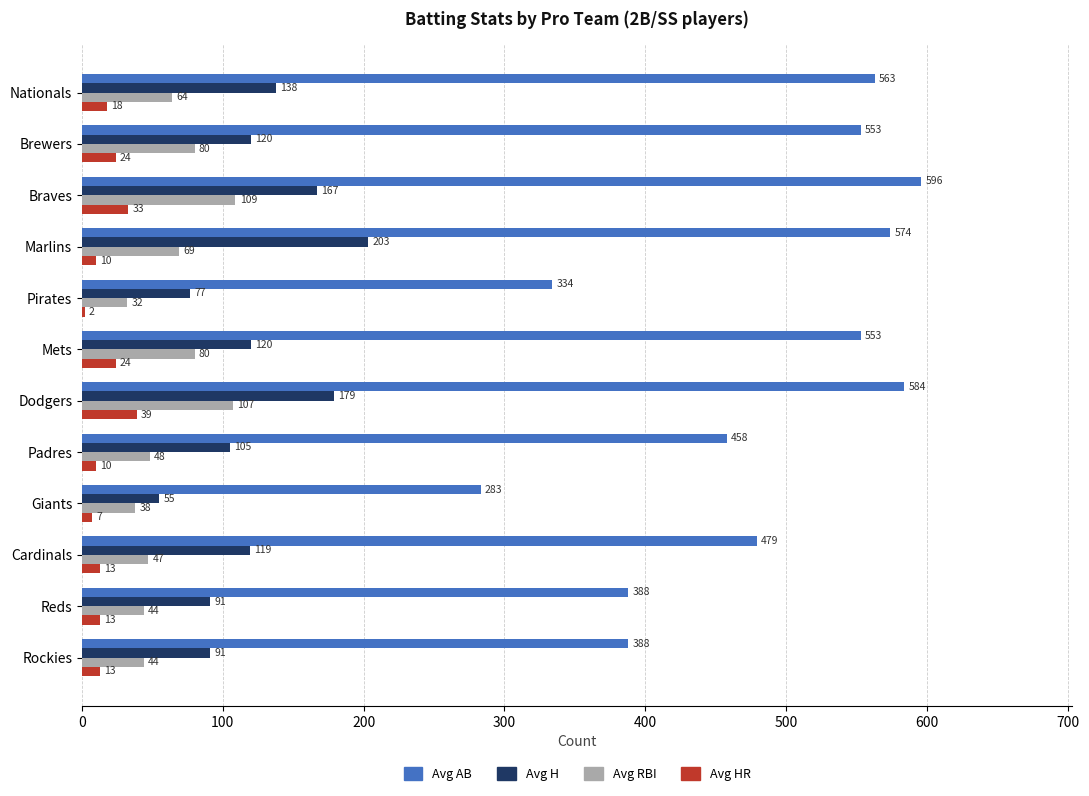

Which series has the largest range (max minus min)?

Avg AB